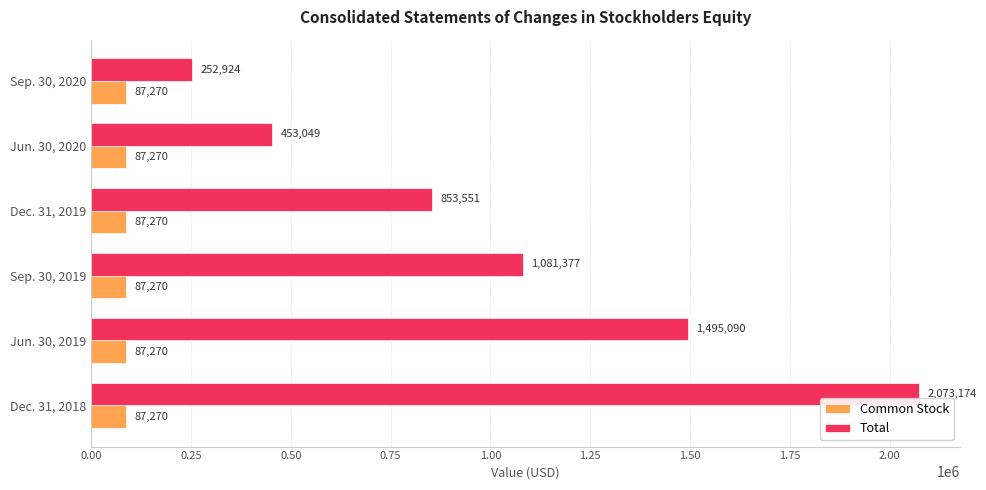

Where is Total nearest to the value 1163049?

Sep. 30, 2019